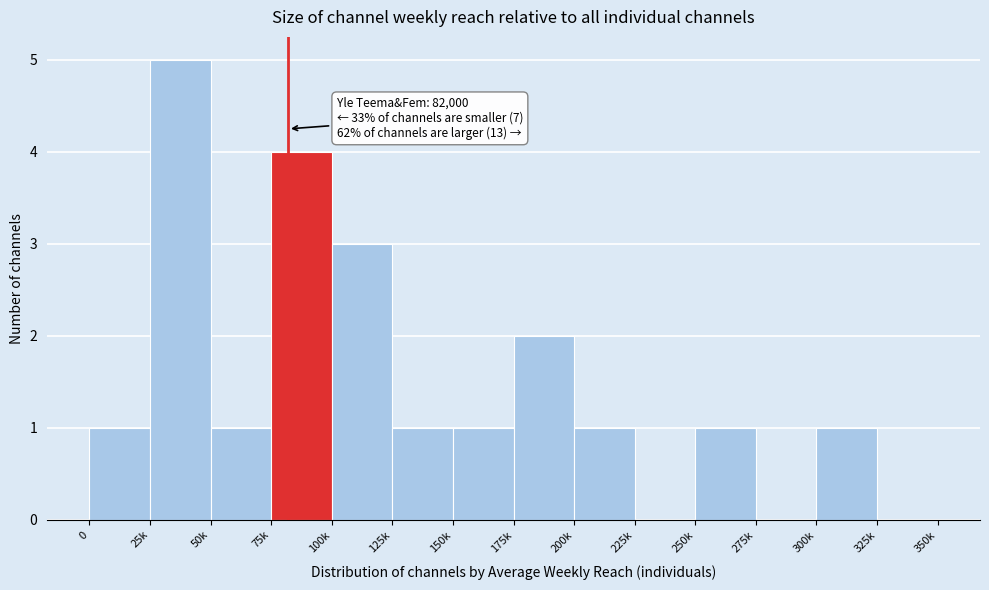

Reading right to left, list all the values displayed in this chart.

325k=0	300k=1	275k=0	250k=1	225k=0	200k=1	175k=2	150k=1	125k=1	100k=3	75k=4	50k=1	25k=5	0=1